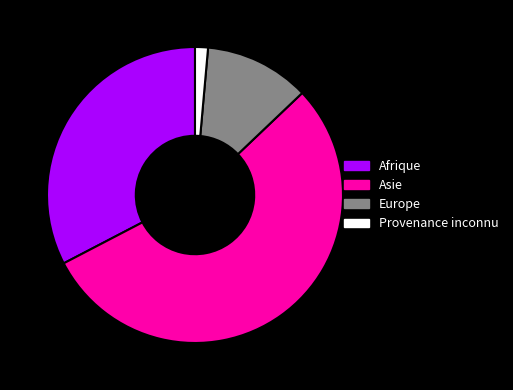

Combined, do Afrique and Europe account for over 50%?

No